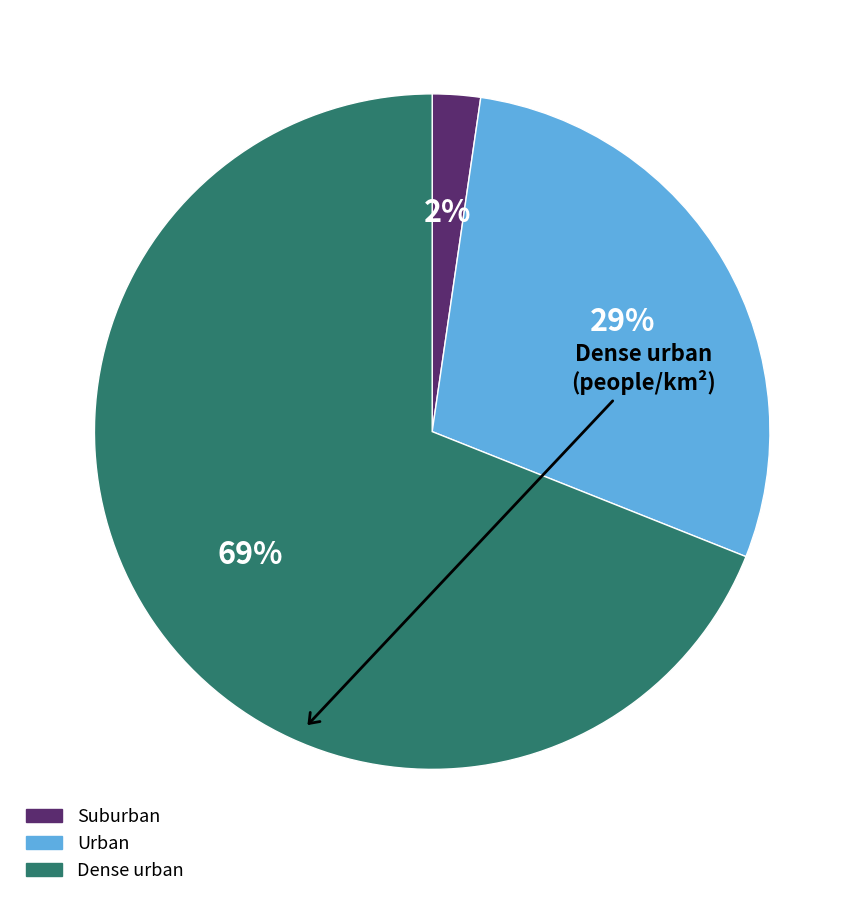

What percentage is the Urban slice, to the nearest percent?

29%